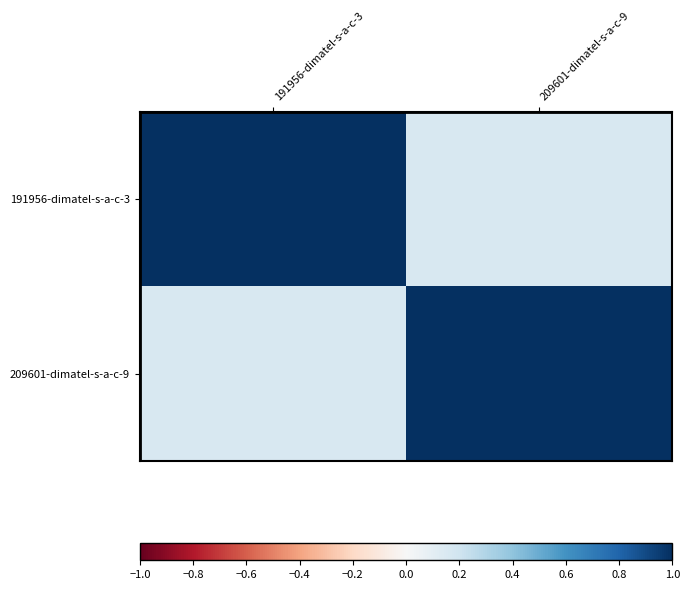

Reading right to left, extract all data points from this chart.

191956-dimatel-s-a-c-3: 209601-dimatel-s-a-c-9=0.2	191956-dimatel-s-a-c-3=1.0
209601-dimatel-s-a-c-9: 209601-dimatel-s-a-c-9=1.0	191956-dimatel-s-a-c-3=0.2